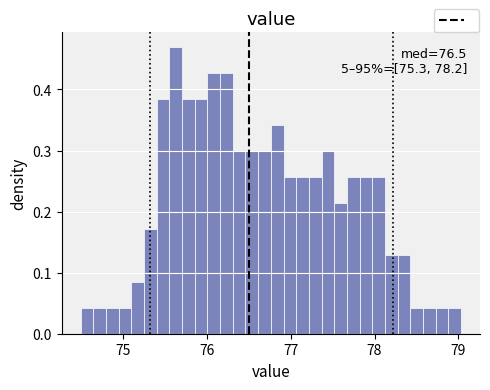

Read against the x-axis, roughly where is the centre of the tallest bar?

75.6